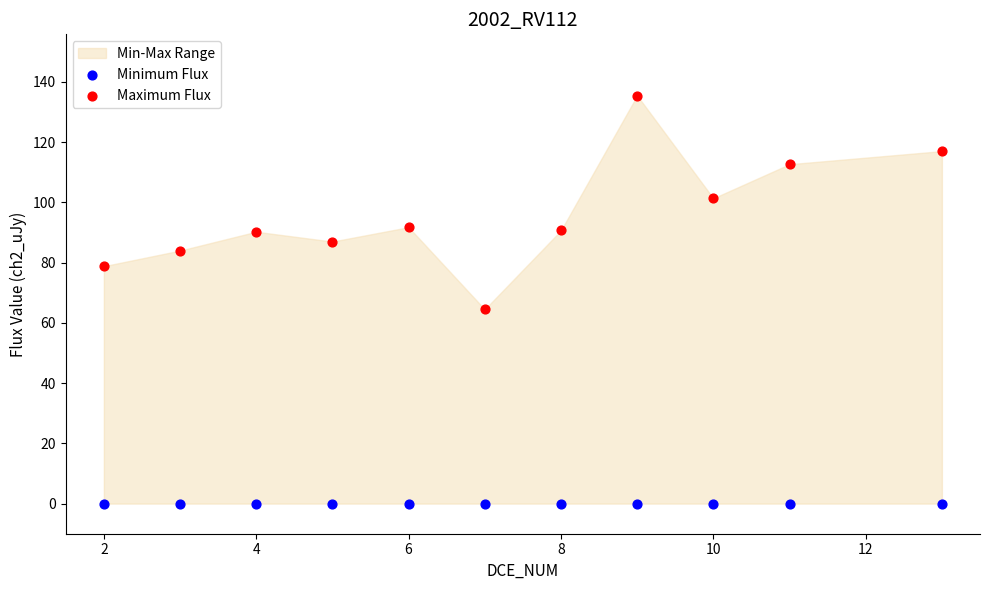

Across all series, what Y value is closest to 67?

64.5